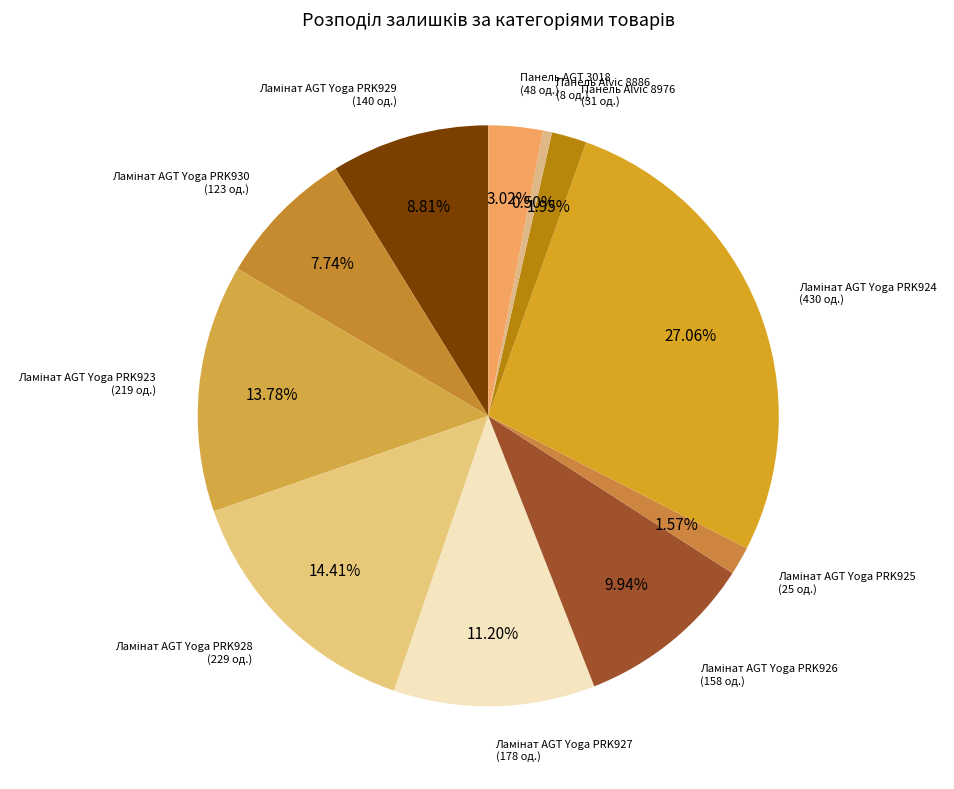

How many segments does this pie chart have?

11